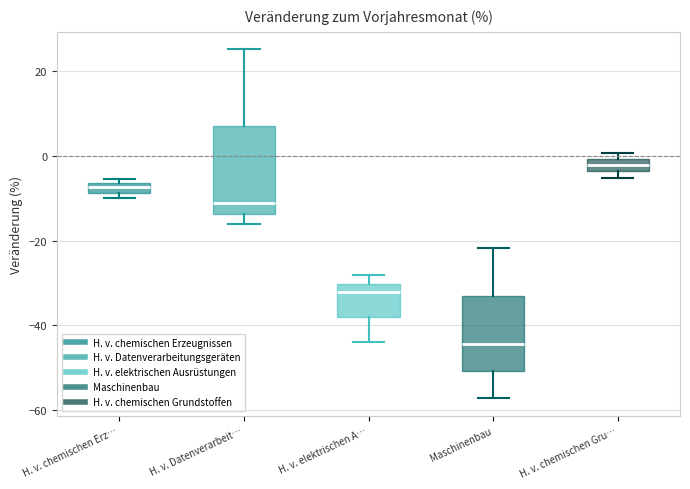

Where does the median line of the box for H. v. elektrischen A… sit on the y-axis? The values are not printed on the chart, so give them approximately, as read against the axis.

-32